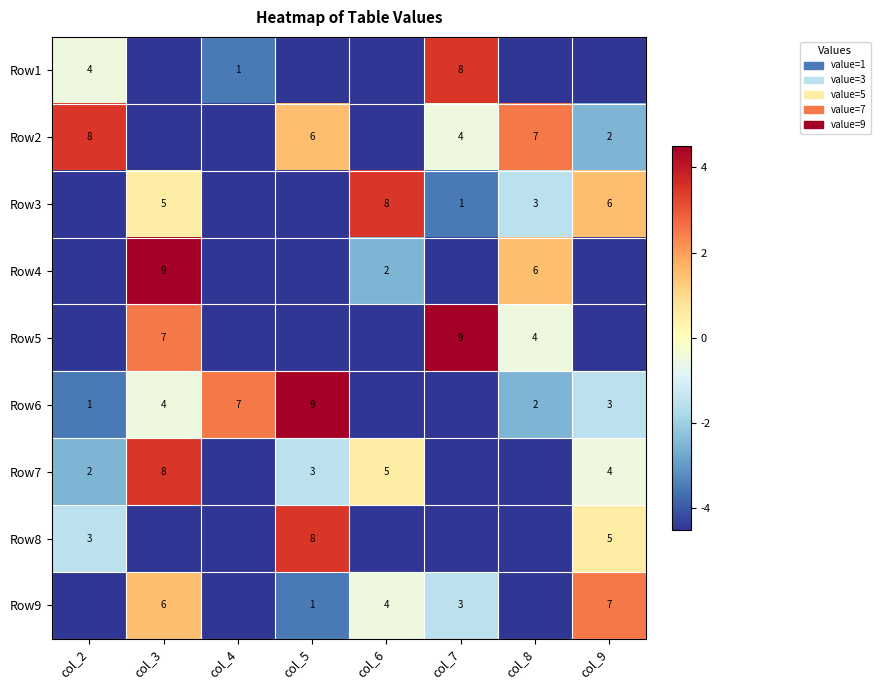

The Row7 series shows 13.5 at col_3. True or false?

False